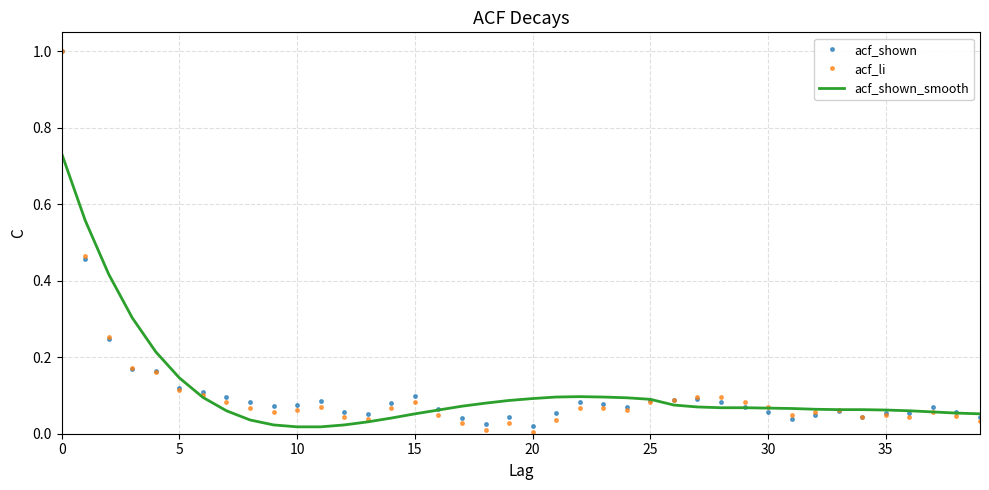

What is the maximum value for acf_shown?

1.0